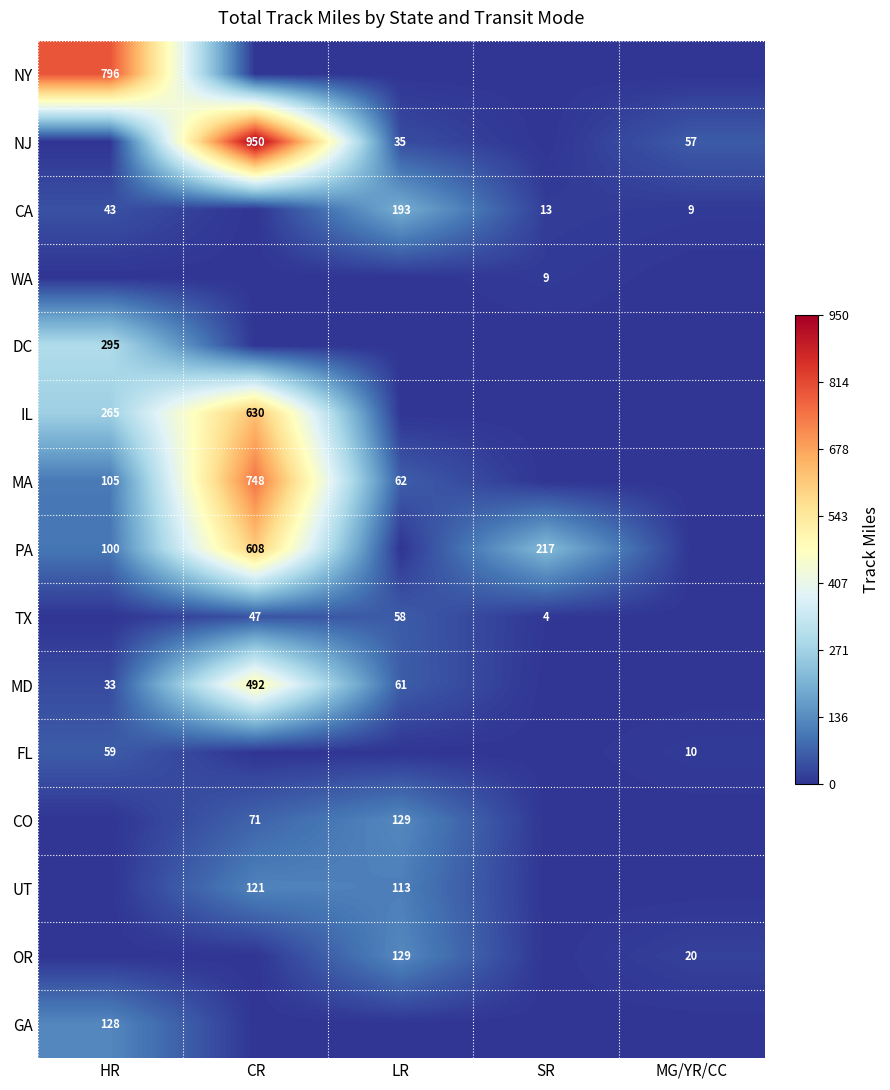

Is it true that PA equals 1061 at CR?

False